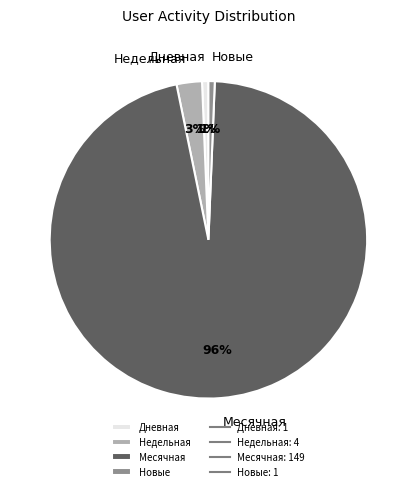

Which slice is the largest?

Месячная